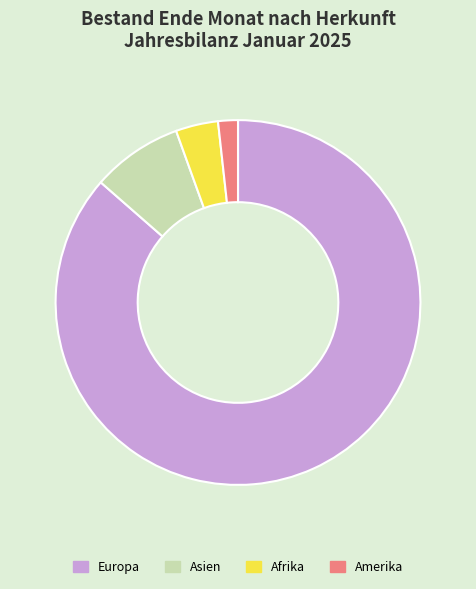

Between Asien and Afrika, which is larger?

Asien